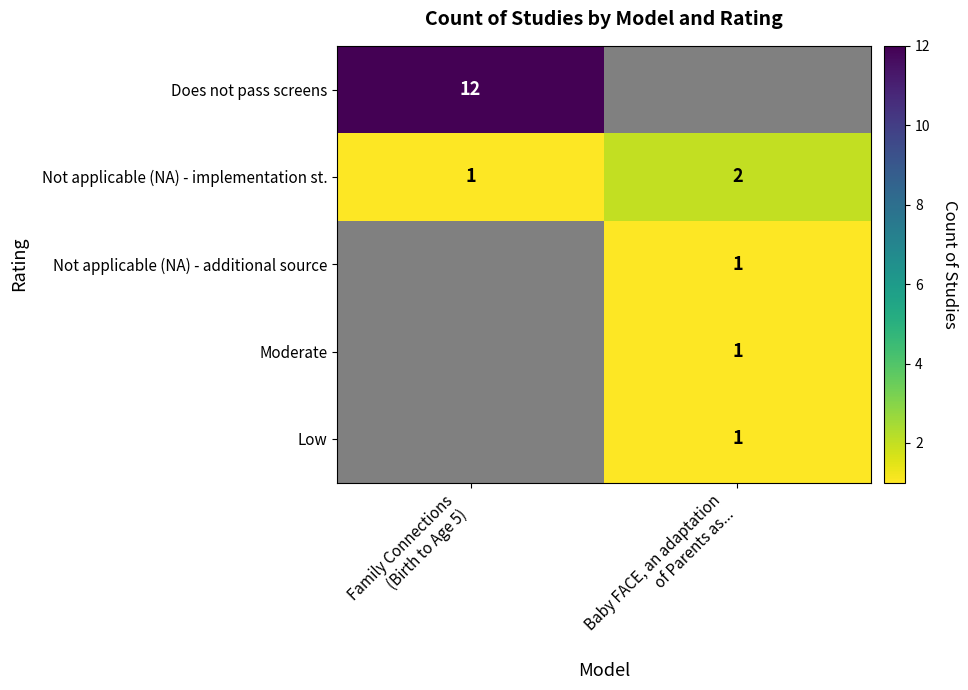

What is the sum of all Not applicable (NA) - implementation st. values?

3.0